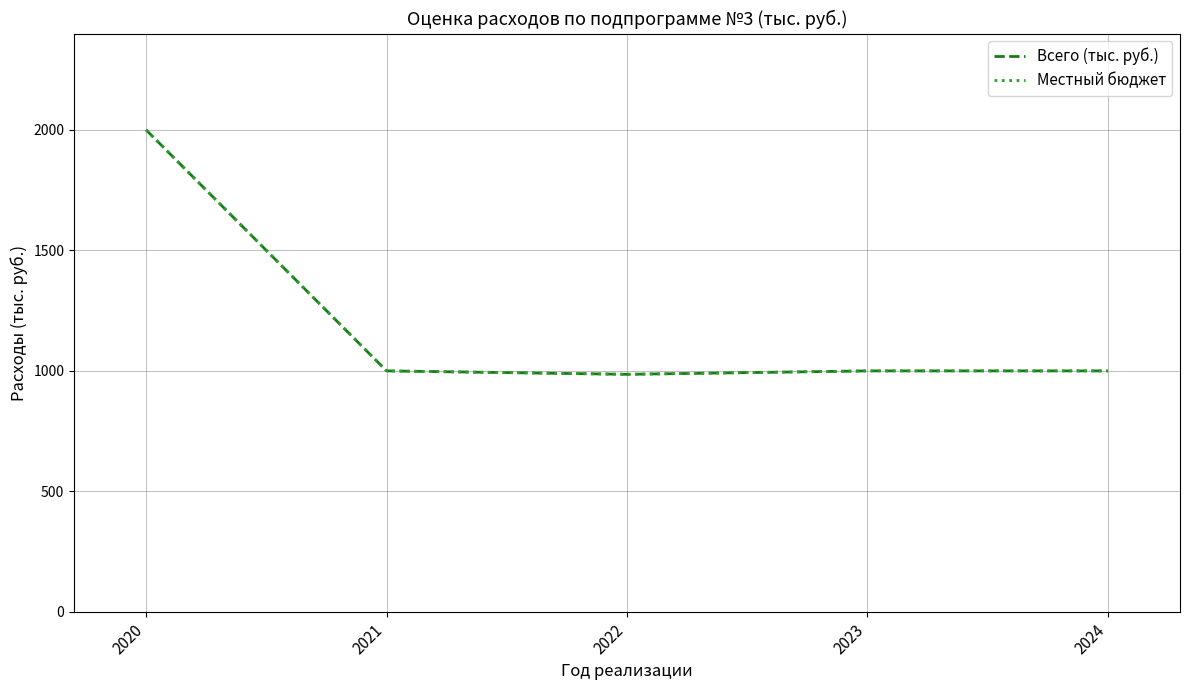

Does the chart display data point markers on the line(s)?

No